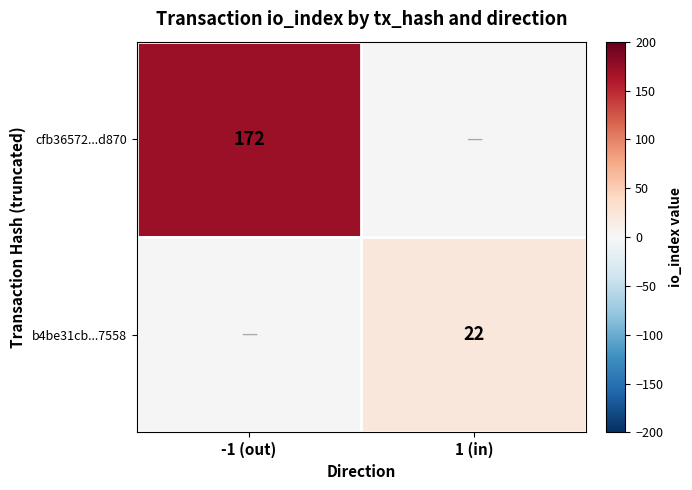

Is the value of cfb36572...d870 at -1 (out) greater than the value of b4be31cb...7558 at 1 (in)?

Yes